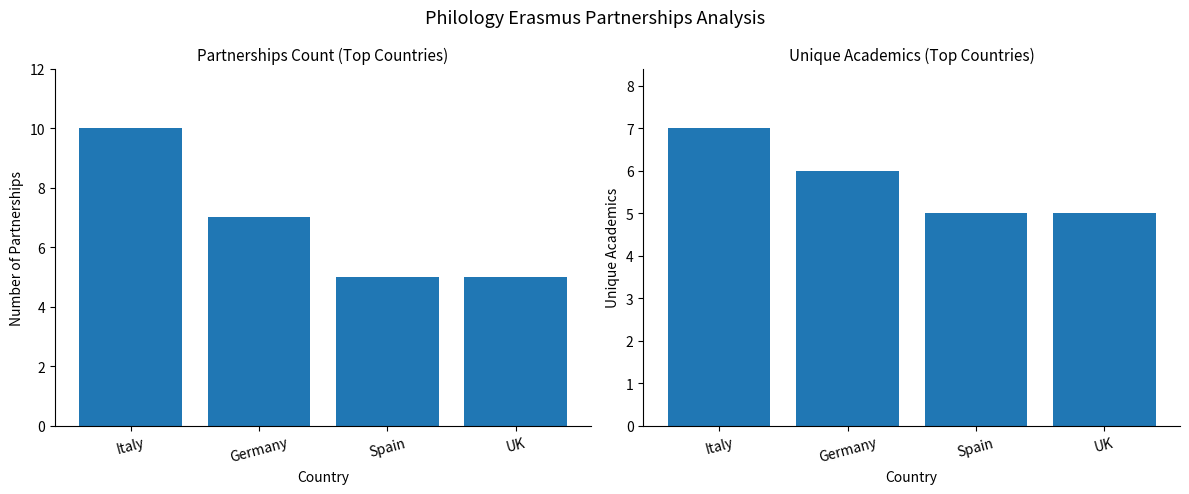

Where does the Unique Academics series first go above 6?

Italy